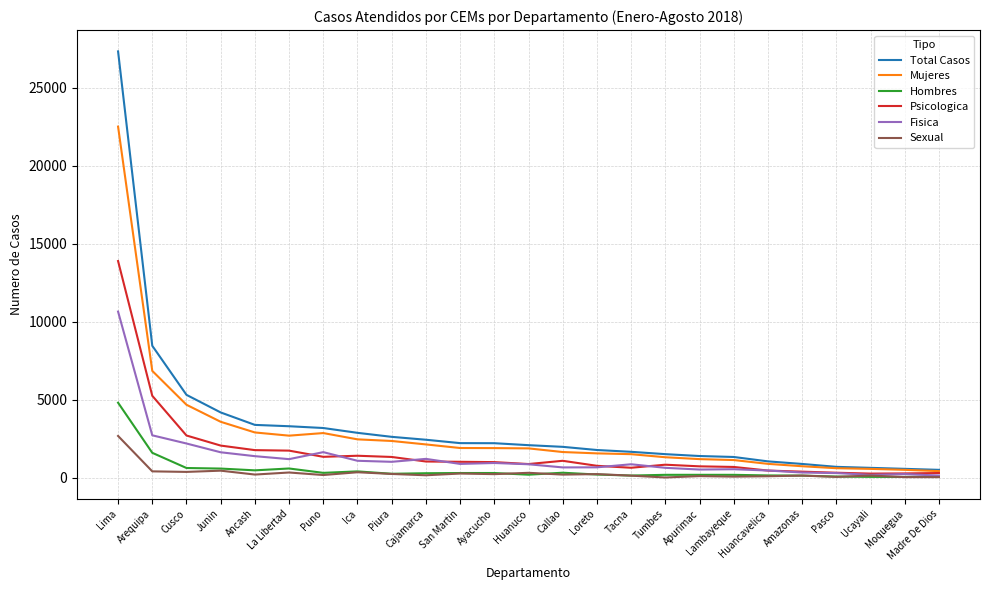

True or false: Fisica has a value of 1098 at Ica.

True